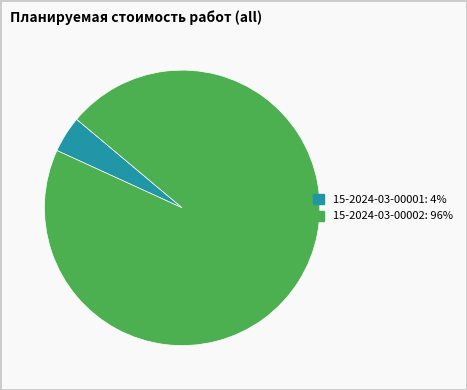

Is it true that 15-2024-03-00001 is 11% of the pie?

False